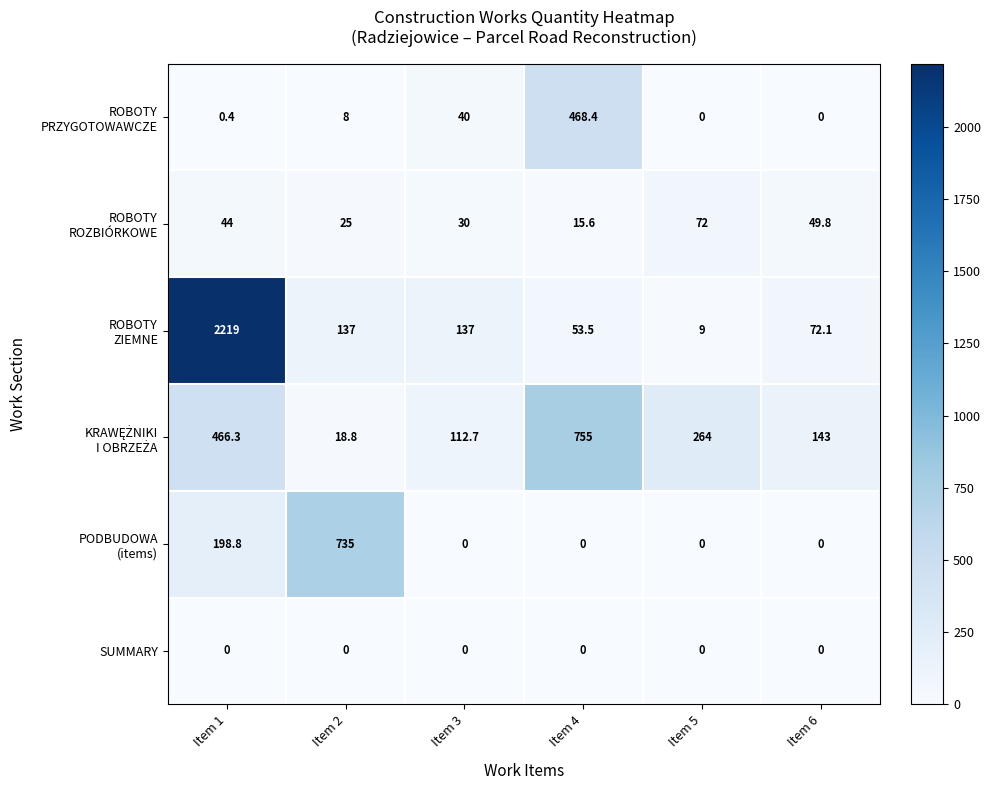

Which label corresponds to the largest value in the chart?

Item 1